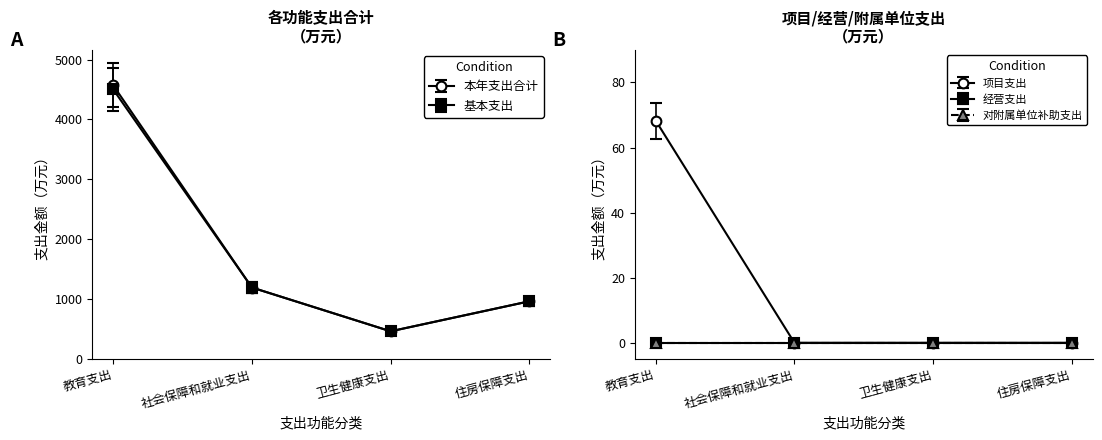

True or false: 基本支出 has a value of 237.0 at 卫生健康支出.

False